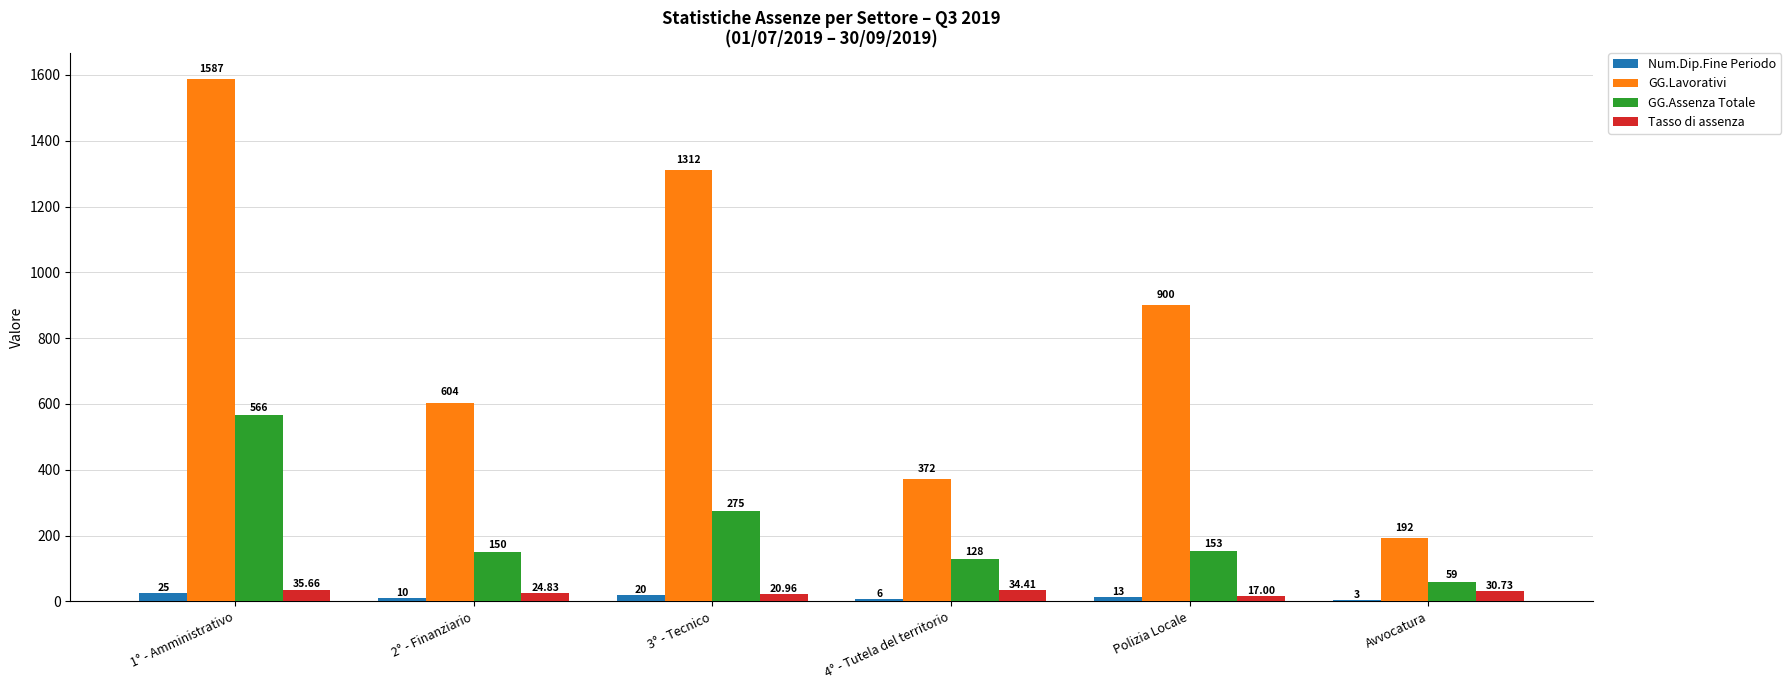

What is the sum of the GG.Lavorativi values at 4° - Tutela del territorio and 3° - Tecnico?

1684.0